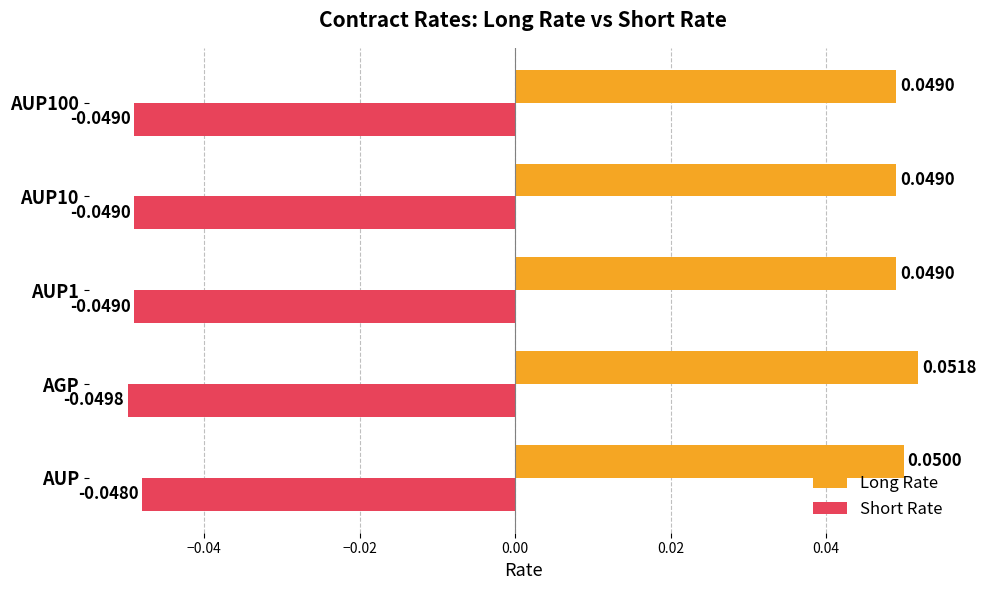

List the series in order of their overall mean, highest first.

Long Rate, Short Rate